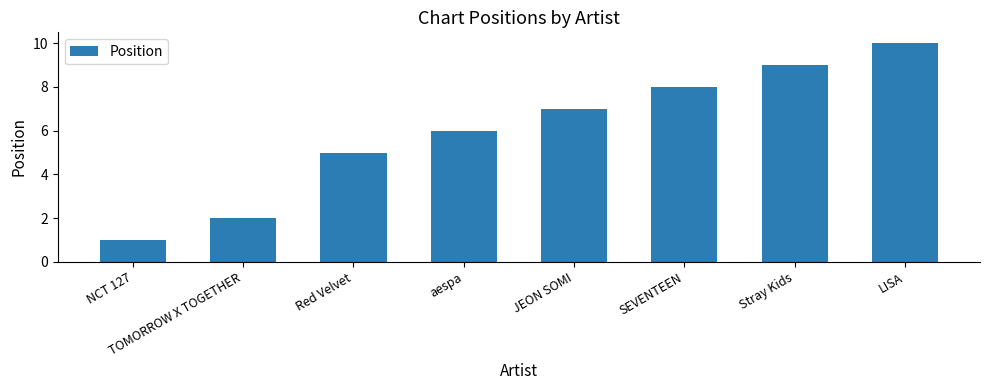

What is the minimum value shown in the chart?

1